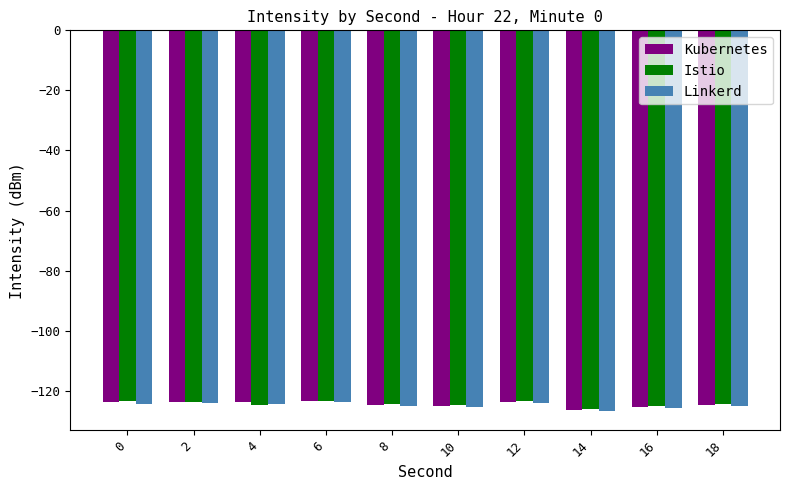

The Linkerd series shows -124.4 at 4. True or false?

True